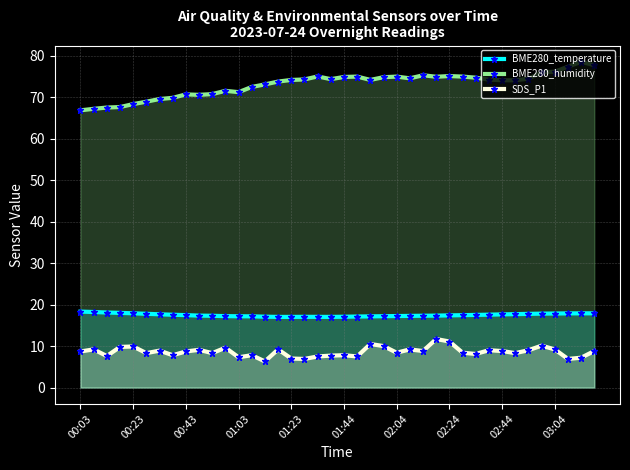

True or false: SDS_P1 and BME280_humidity cross at least once.

False